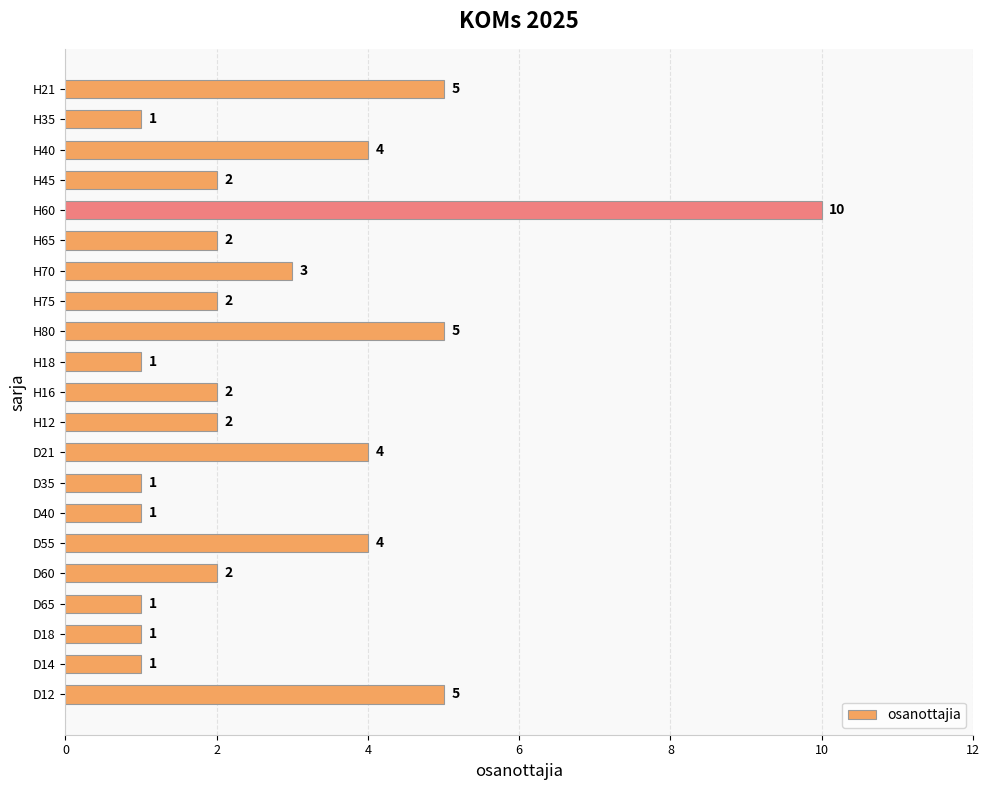

What is the greatest value displayed?

10